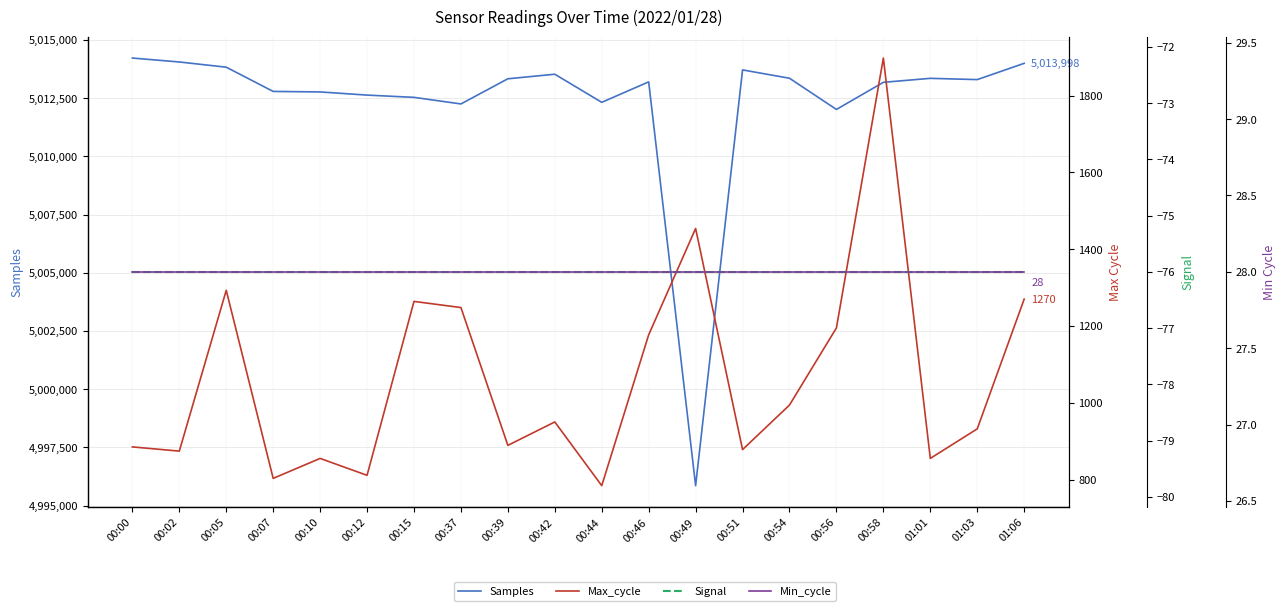

What is the highest value of the Max_cycle series?

1898